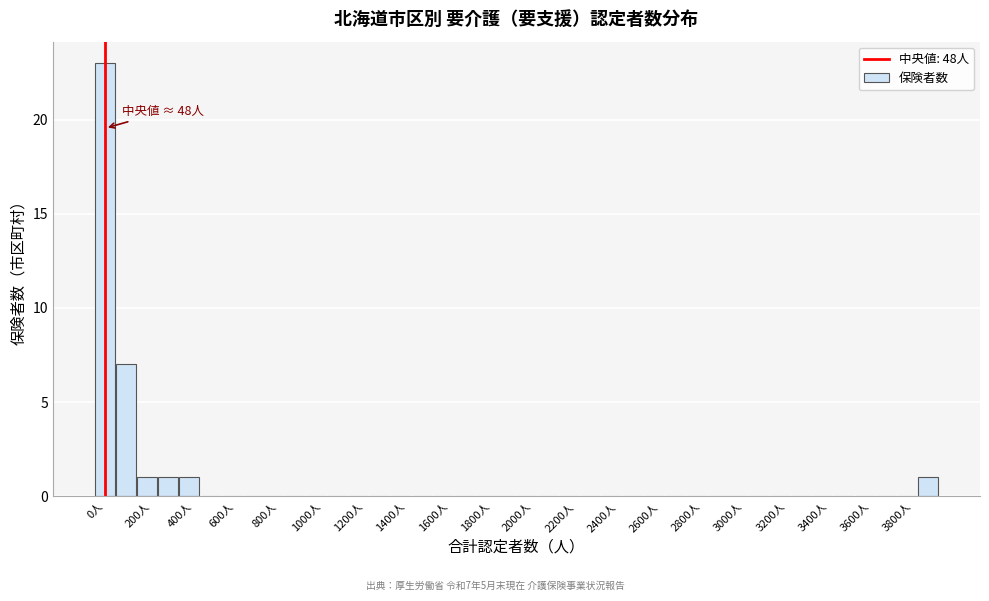

Over which range of the x-axis is the bar tallest?

0 to 100